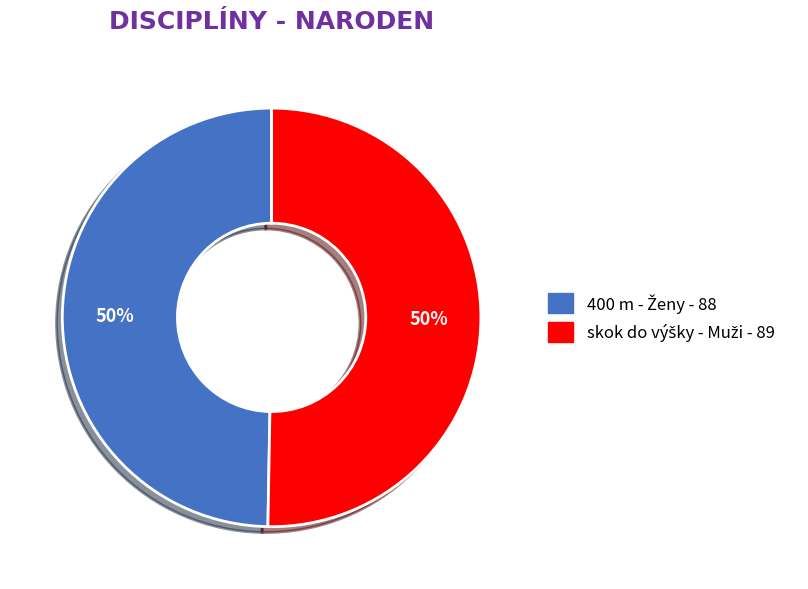

To the nearest percent, what is the average slice percentage?

50%